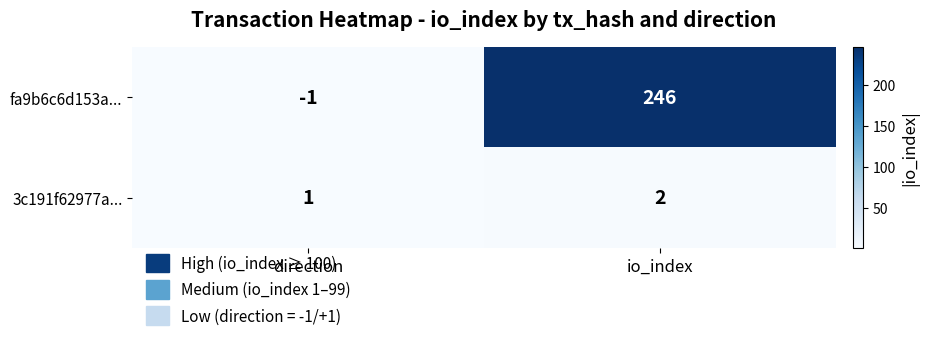

At which category is the sum across all series the highest?

io_index